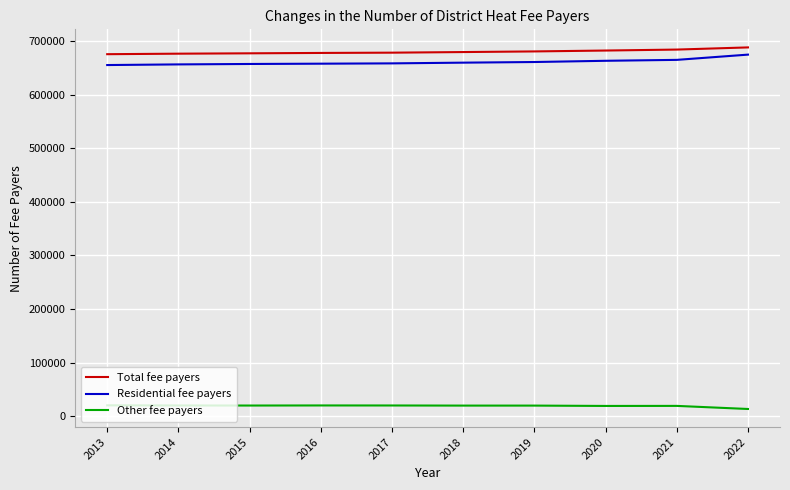

True or false: Residential fee payers and Other fee payers intersect in this chart.

False